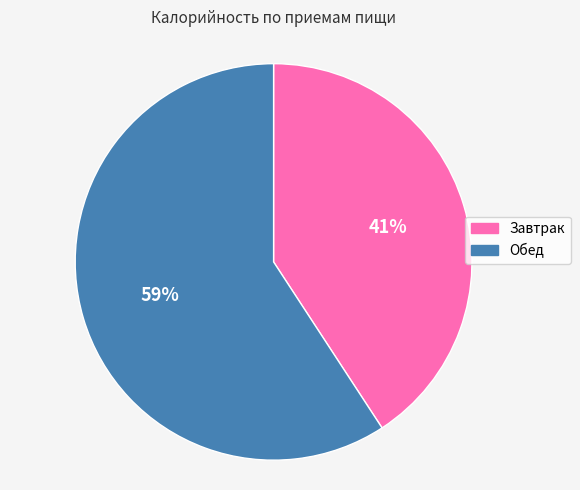

Which slice is the smallest?

Завтрак